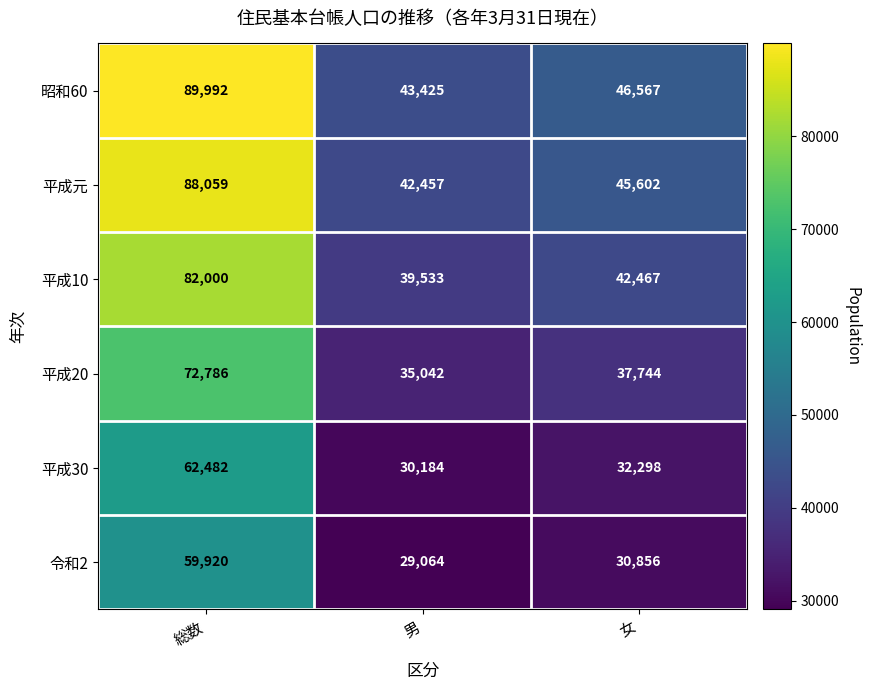

Is the value of 平成20 at 総数 greater than the value of 平成30 at 男?

Yes